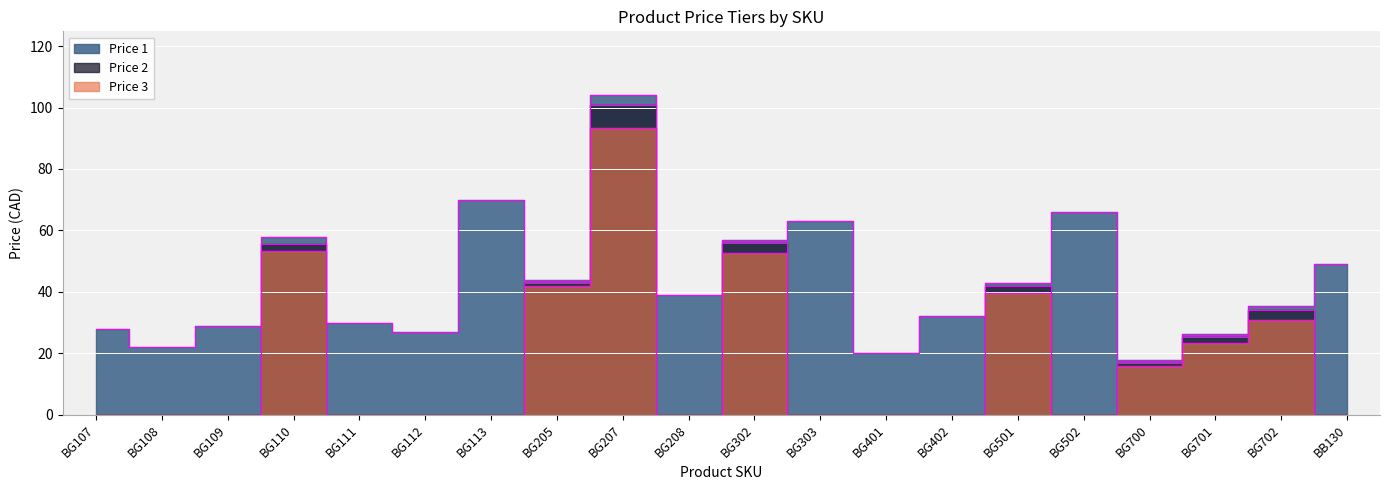

Where does the Price 1 series first go above 38?

BG110